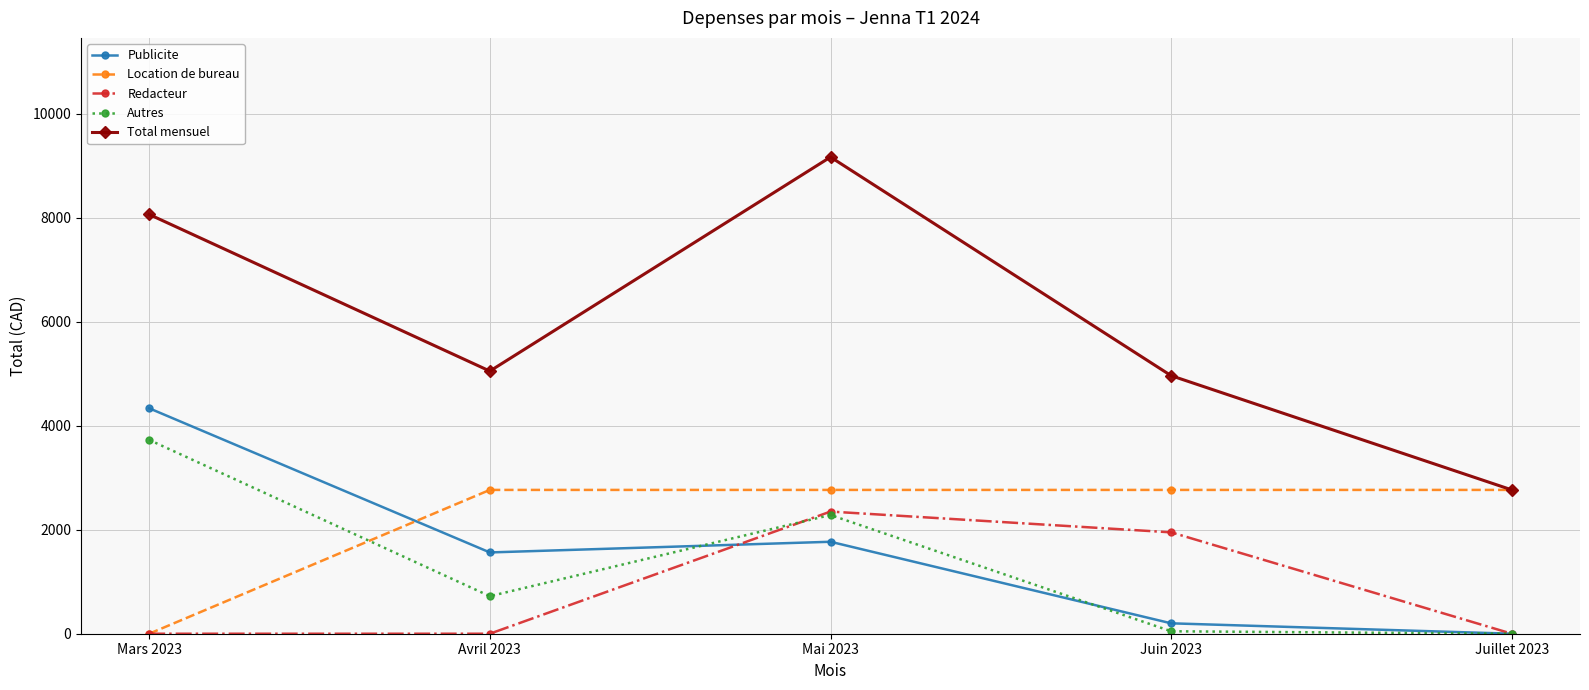

How many values in the Redacteur series exceed 0?

2